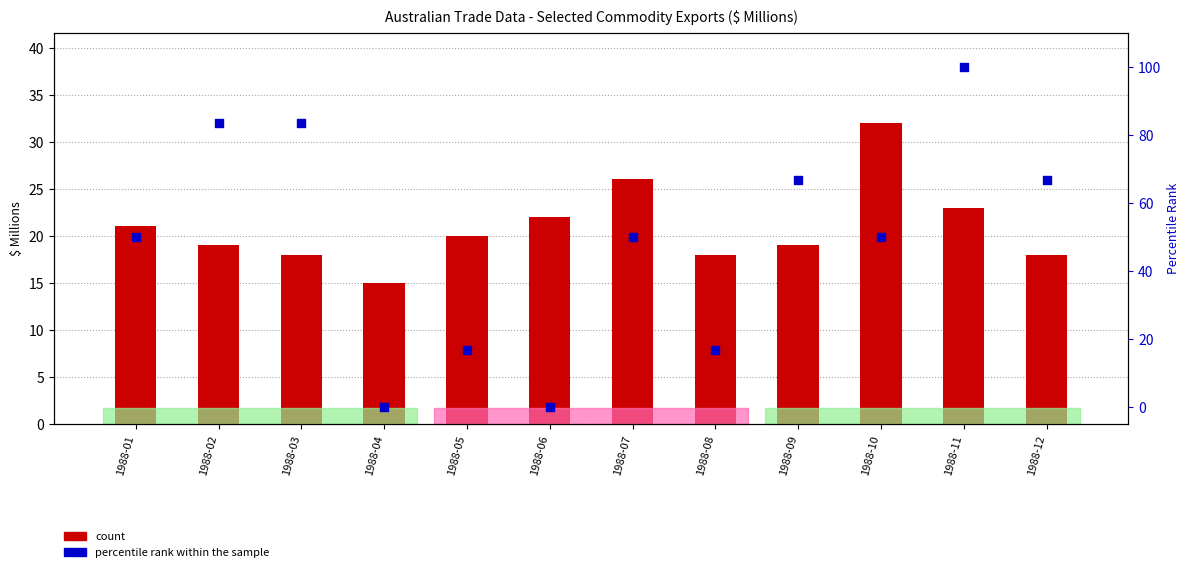

What is the total value across all series at 1988-08?

34.7